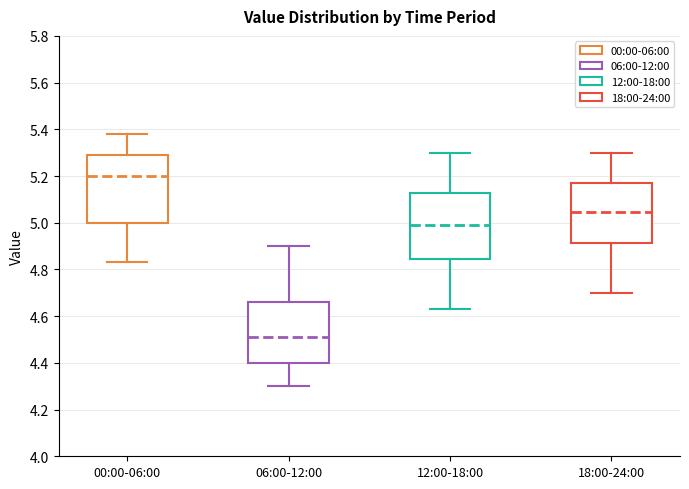

Reading left to right, read every box against the y-axis: the position of its median line, the range the box covers, and the ends of its whiskers. The values are not printed on the chart, so give them approximately, as read against the axis.

00:00-06:00: median 5.20, box 5.00 to 5.30, whiskers 4.84 to 5.38
06:00-12:00: median 4.52, box 4.40 to 4.66, whiskers 4.30 to 4.90
12:00-18:00: median 5.00, box 4.84 to 5.12, whiskers 4.64 to 5.30
18:00-24:00: median 5.04, box 4.92 to 5.18, whiskers 4.70 to 5.30